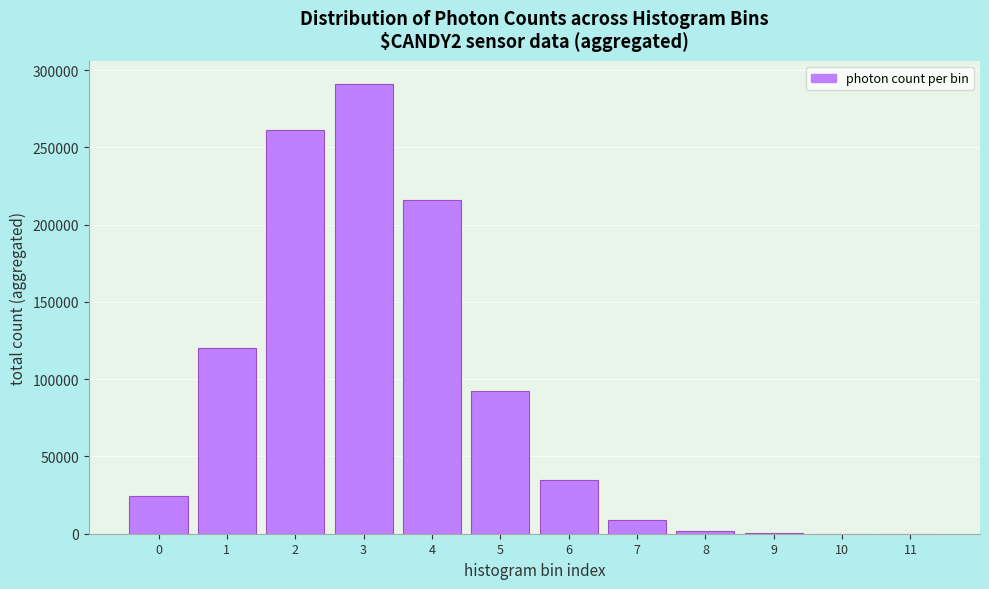

What is the change in value from 1 to 4?

+95617